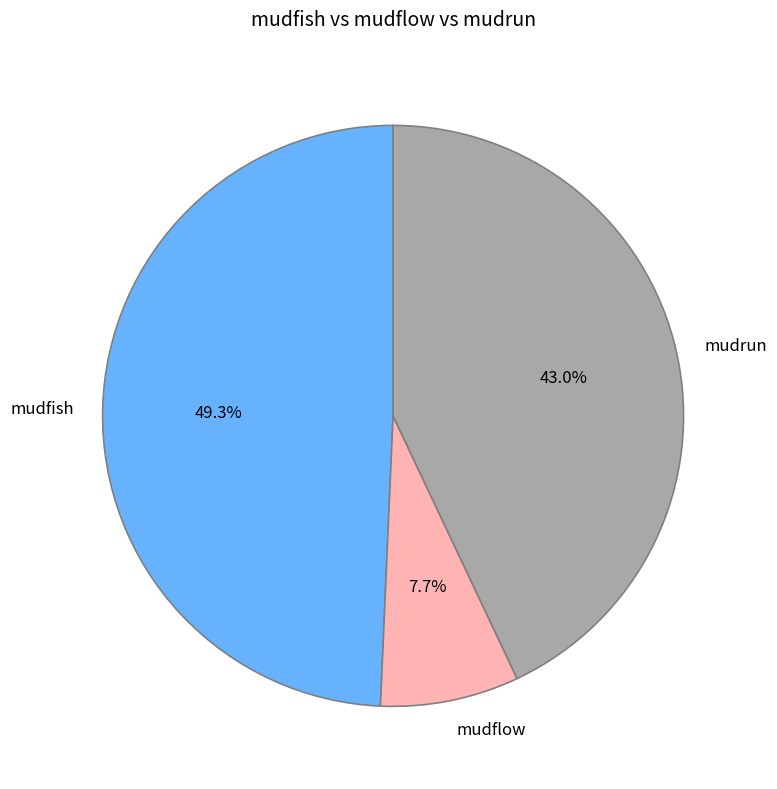

True or false: mudfish accounts for 42% of the total.

False